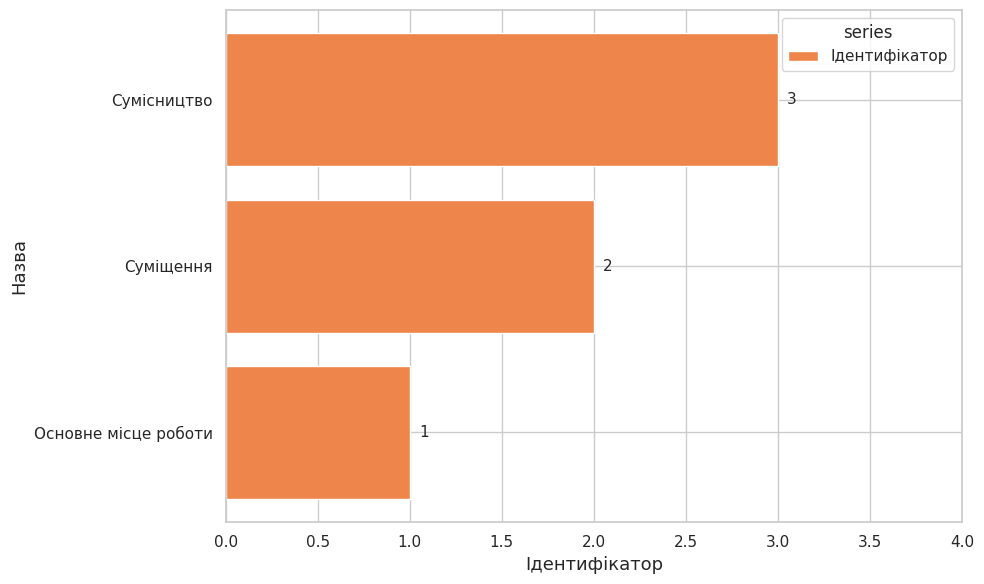

What is the change in value from Суміщення to Сумісництво?

+1